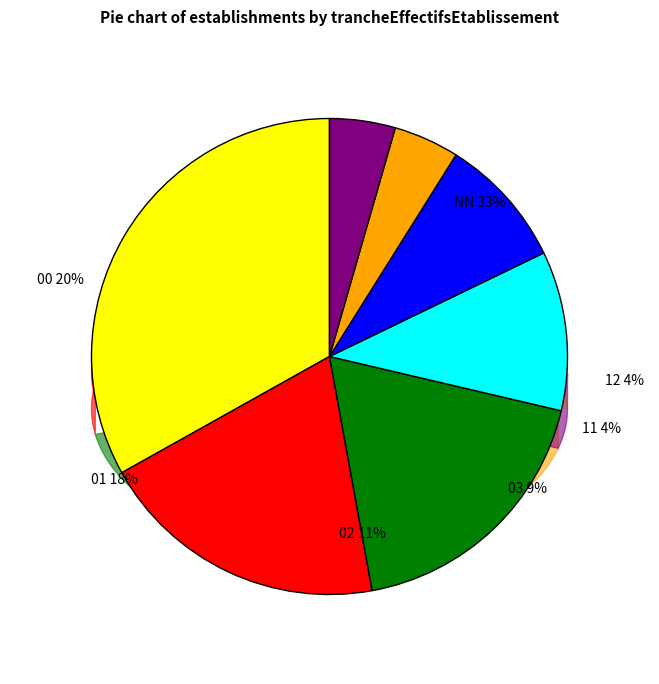

To the nearest percent, what is the difference between the largest and smallest slice percentages?

29%